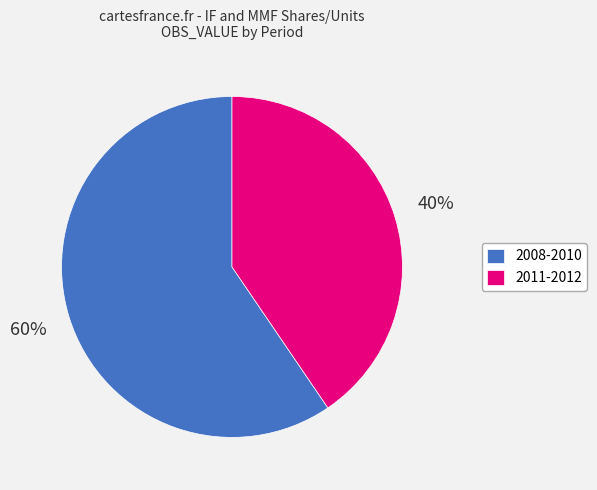

Is it true that 2008-2010 is 66% of the pie?

False